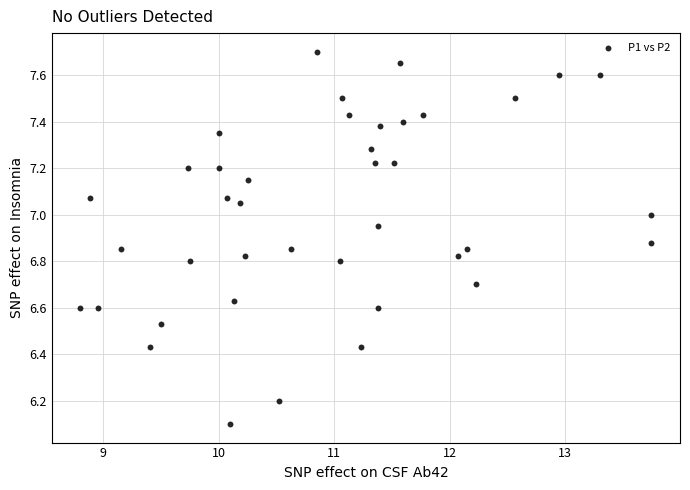

What Y value in the scatter plot is closest to 6?

6.1